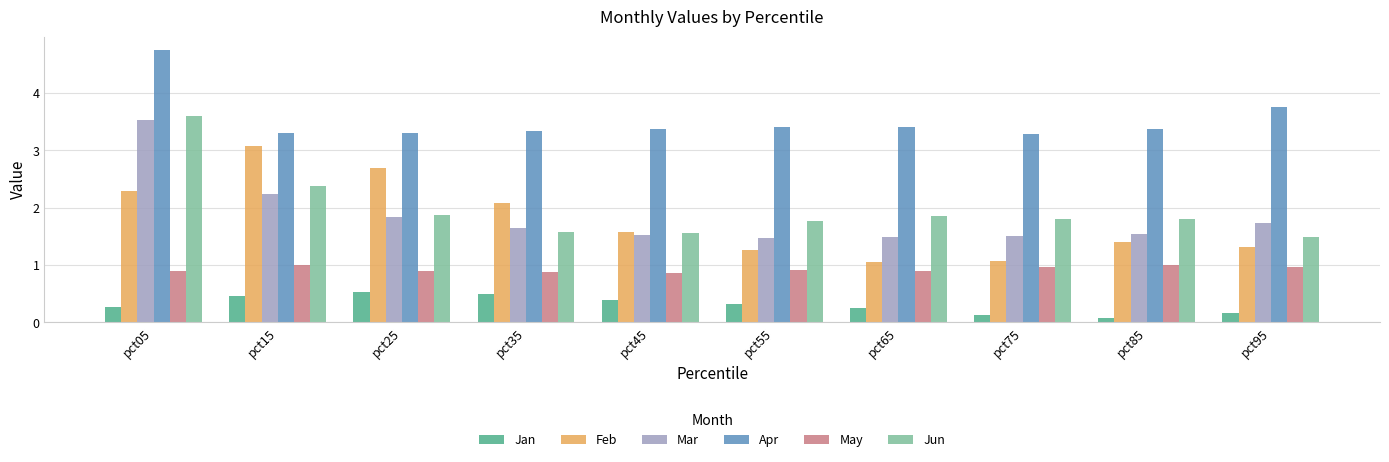

Is the value of Jan at pct35 greater than the value of Apr at pct05?

No